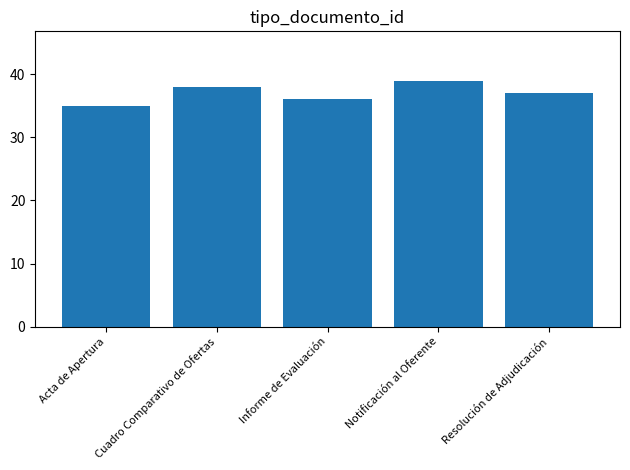

Reading left to right, transcribe all the data shown in this chart.

Acta de Apertura=35	Cuadro Comparativo de Ofertas=38	Informe de Evaluación=36	Notificación al Oferente=39	Resolución de Adjudicación=37